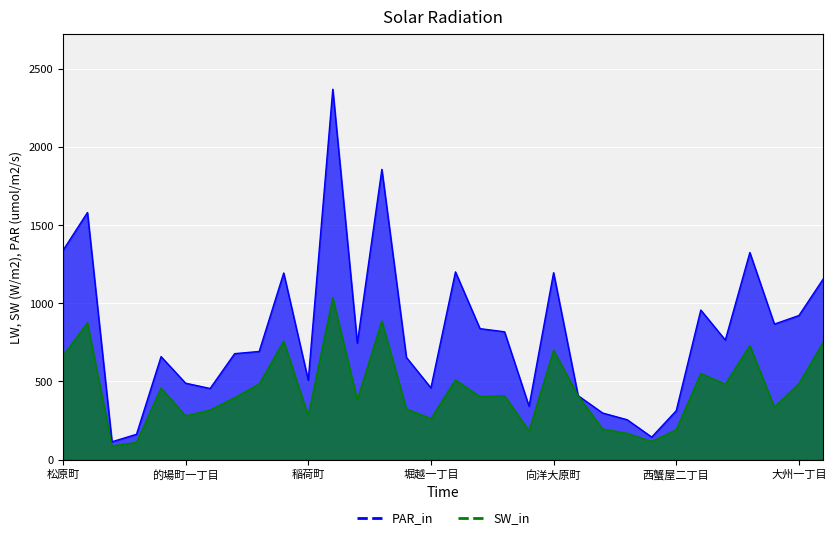

What is the difference between the SW_in values at 堀越三丁目 and 向洋中町?

219